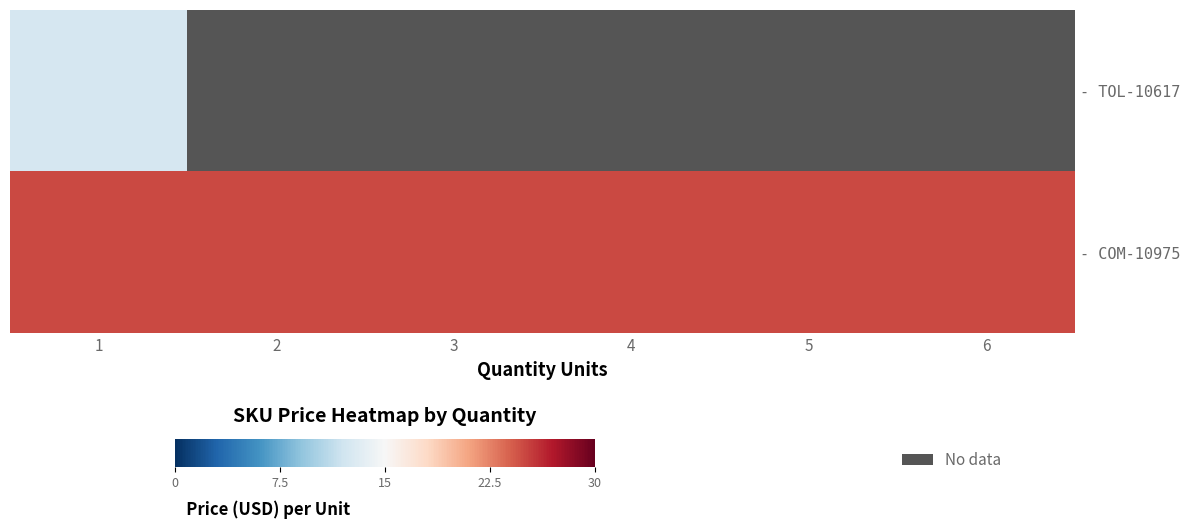

List the labels in order of - COM-10975 value, smallest first.

1, 2, 3, 4, 5, 6